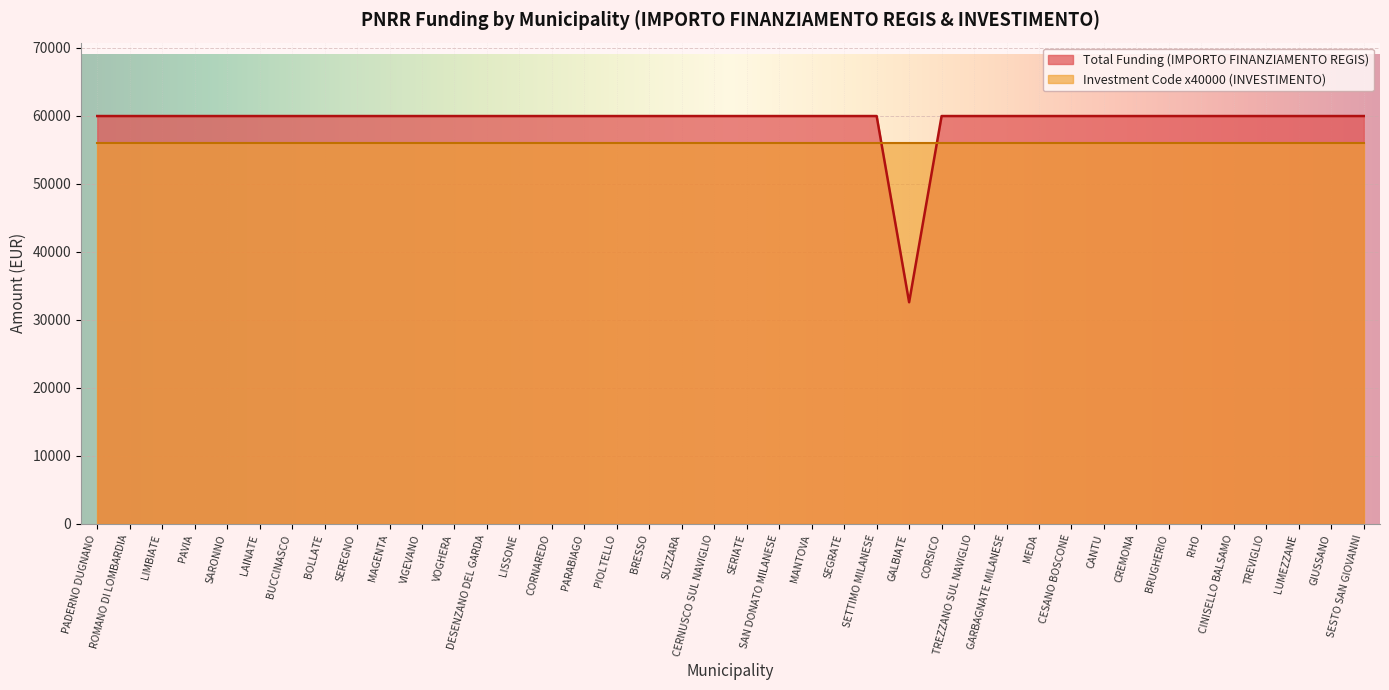

What is the approximate value at SEGRATE?

59966